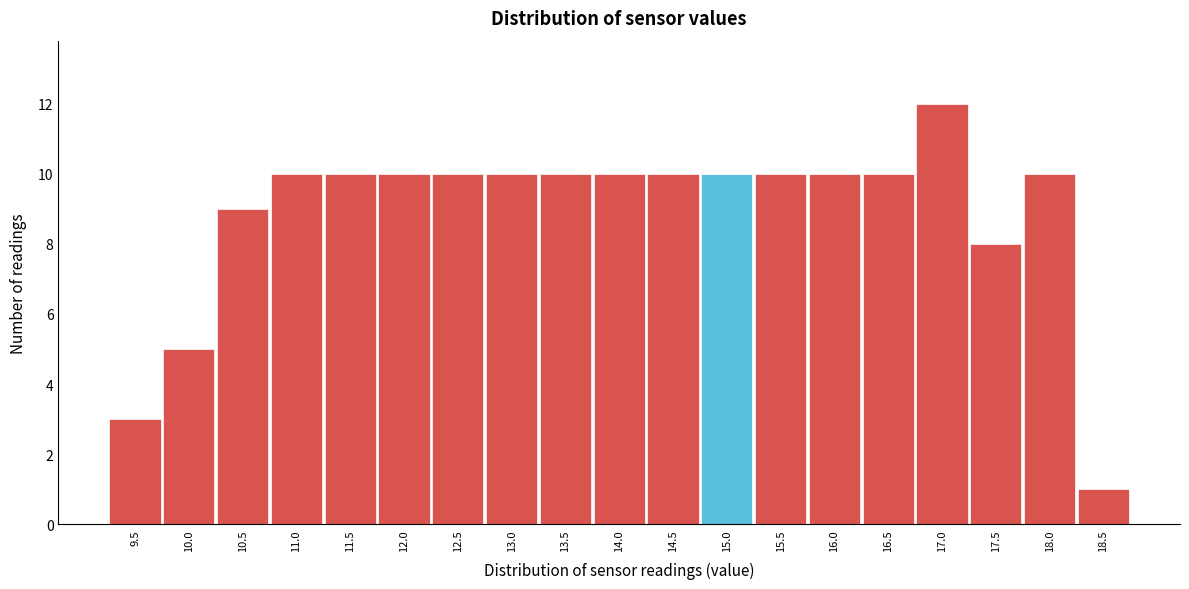

Which range on the x-axis has the tallest bar?

16.75 to 17.25